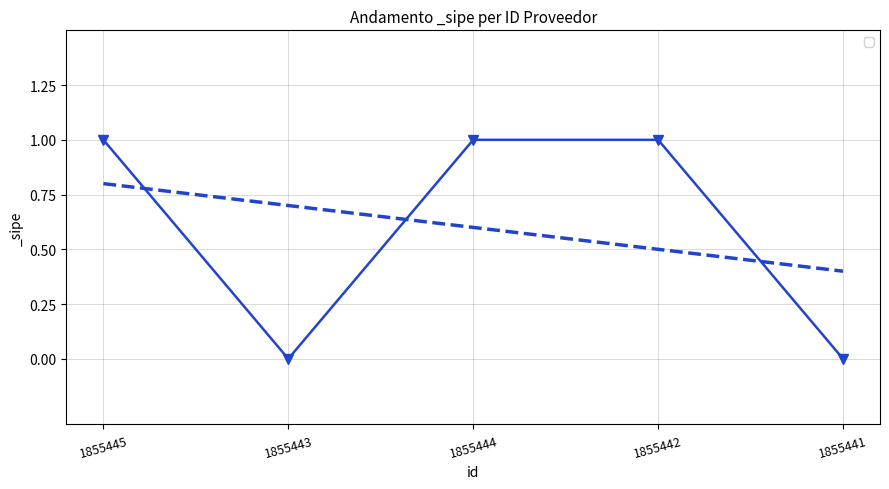

Reading left to right, what are all the values shown in this chart?

1	0	1	1	0